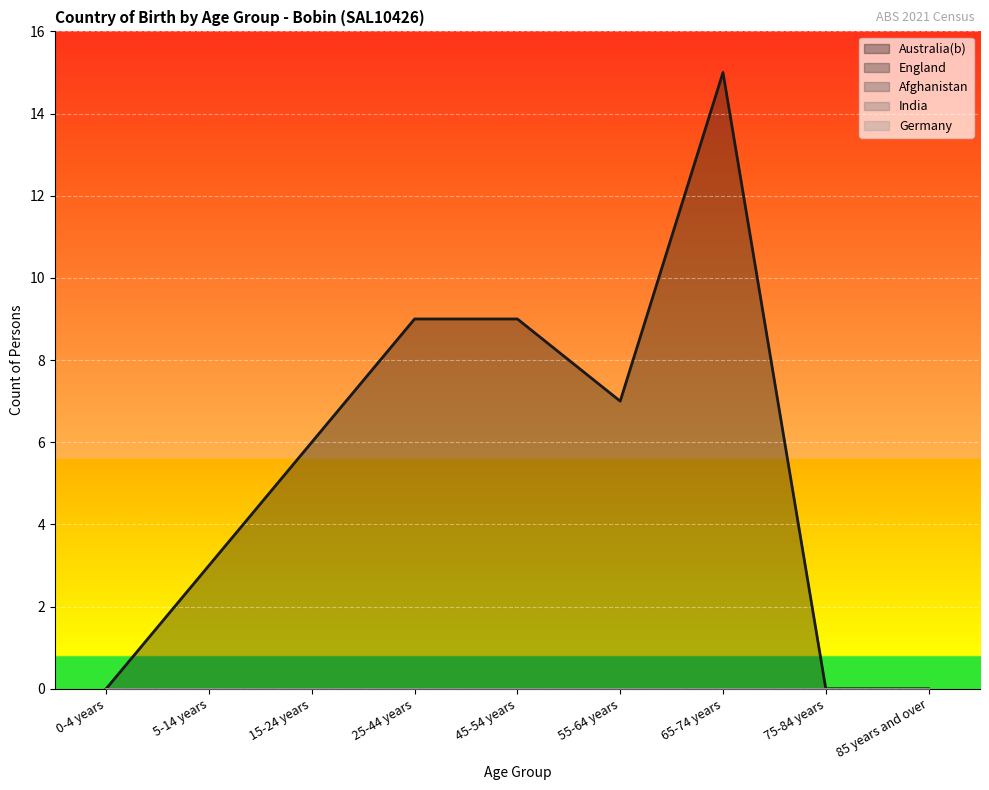

Is it true that England equals 0 at 55-64 years?

True